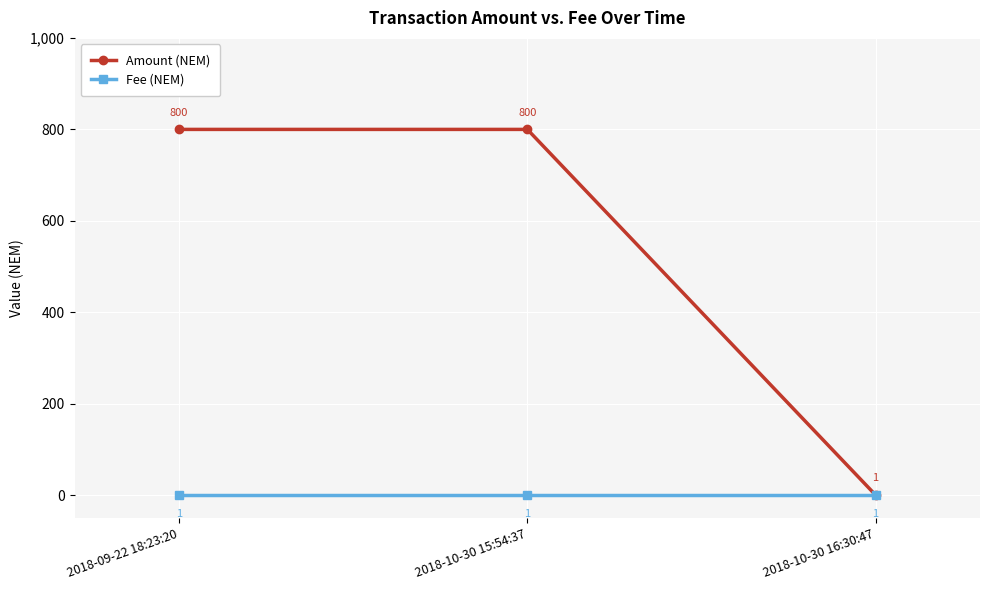

What is the approximate value of Amount (NEM) at 2018-09-22 18:23:20?

800